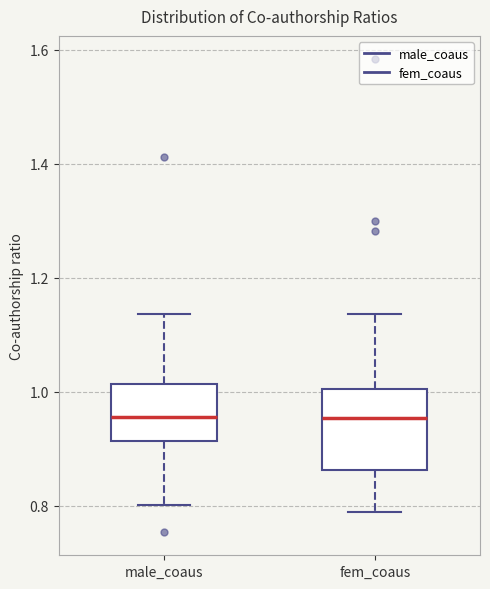

Which box is the tallest, from its lower edge to its upper edge?

fem_coaus